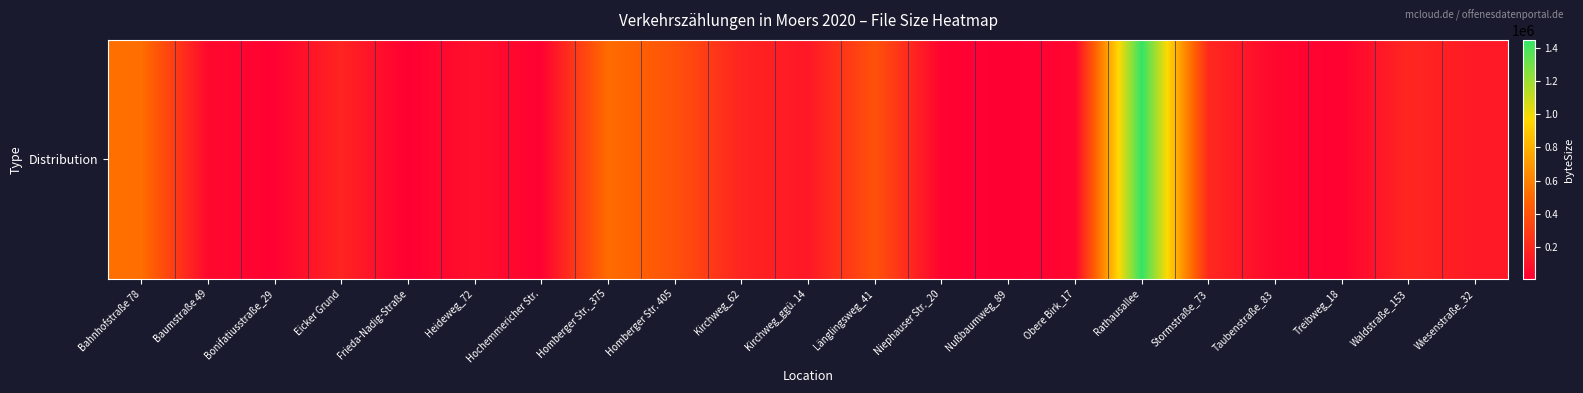

Between Heideweg_72 and Taubenstraße_83, which is larger?

Heideweg_72